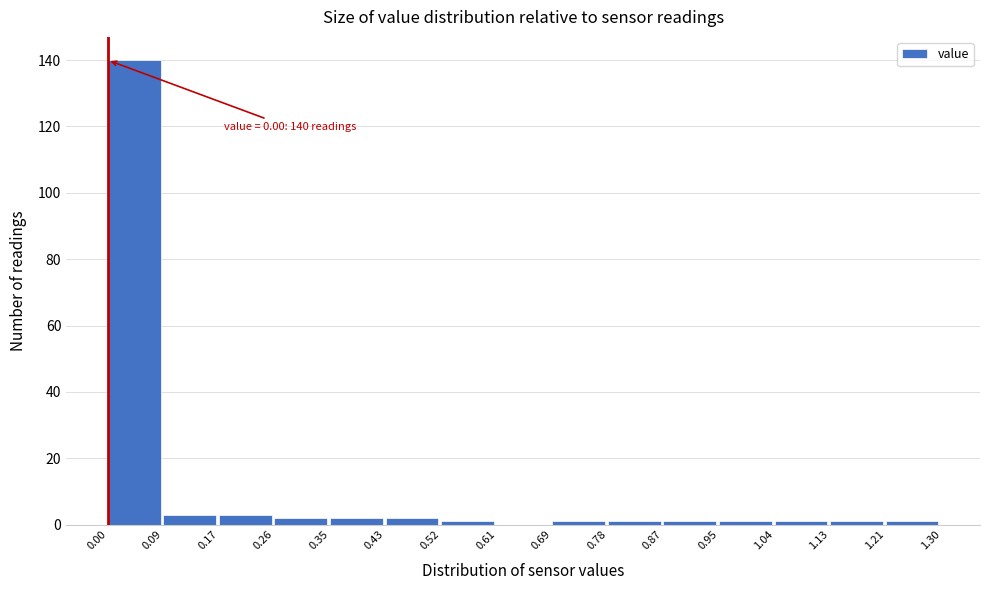

Which range on the x-axis has the tallest bar?

0.00 to 0.09